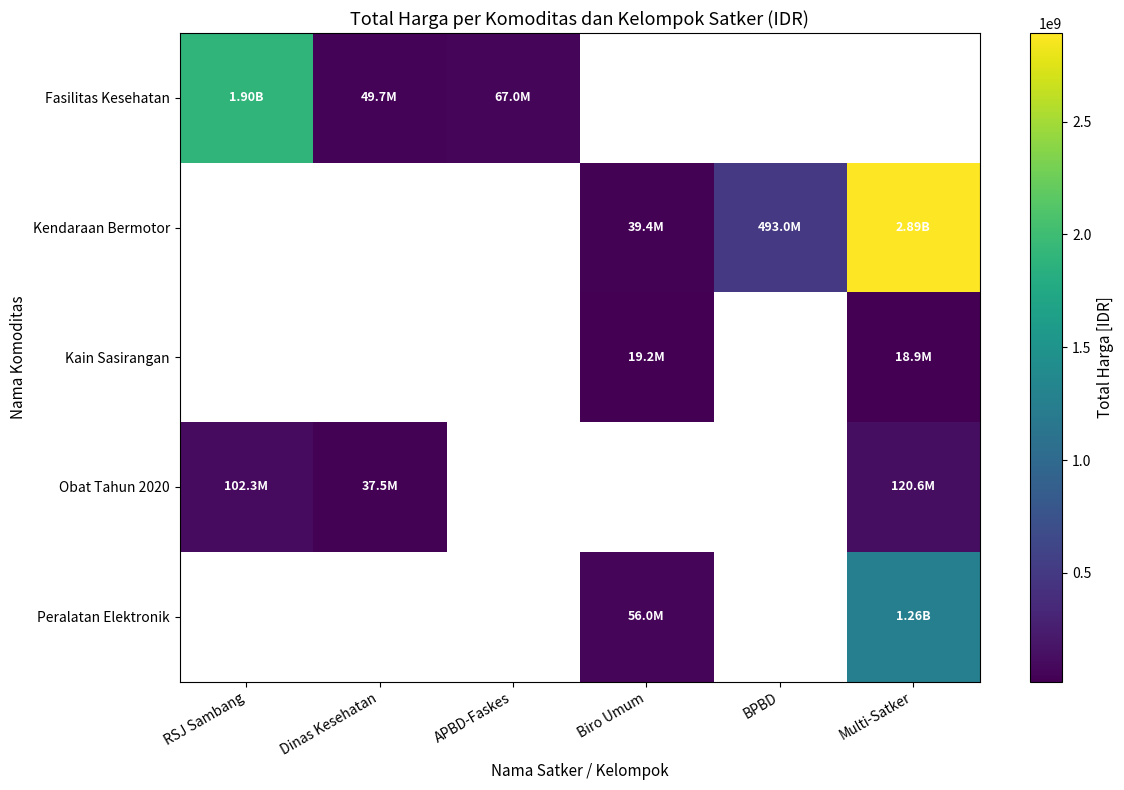

Reading left to right, what are all the values shown in this chart?

Fasilitas Kesehatan: RSJ Sambang=1903467900	Dinas Kesehatan=49730040	APBD-Faskes=67019075	Biro Umum=0	BPBD=0	Multi-Satker=0
Kendaraan Bermotor: RSJ Sambang=0	Dinas Kesehatan=0	APBD-Faskes=0	Biro Umum=39440000	BPBD=493000000	Multi-Satker=2892122000
Kain Sasirangan: RSJ Sambang=0	Dinas Kesehatan=0	APBD-Faskes=0	Biro Umum=19175000	BPBD=0	Multi-Satker=18900000
Obat Tahun 2020: RSJ Sambang=102325440	Dinas Kesehatan=37481460	APBD-Faskes=0	Biro Umum=0	BPBD=0	Multi-Satker=120613270
Peralatan Elektronik: RSJ Sambang=0	Dinas Kesehatan=0	APBD-Faskes=0	Biro Umum=55951000	BPBD=0	Multi-Satker=1255269800